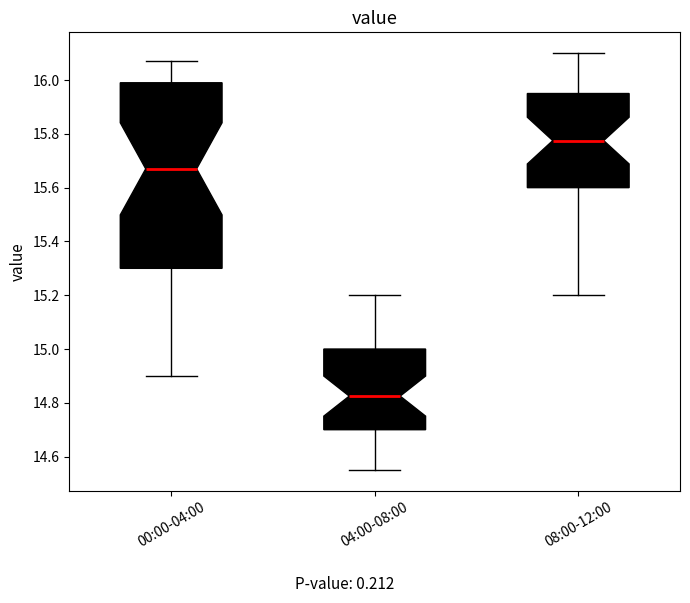

Which box is the tallest, from its lower edge to its upper edge?

00:00-04:00